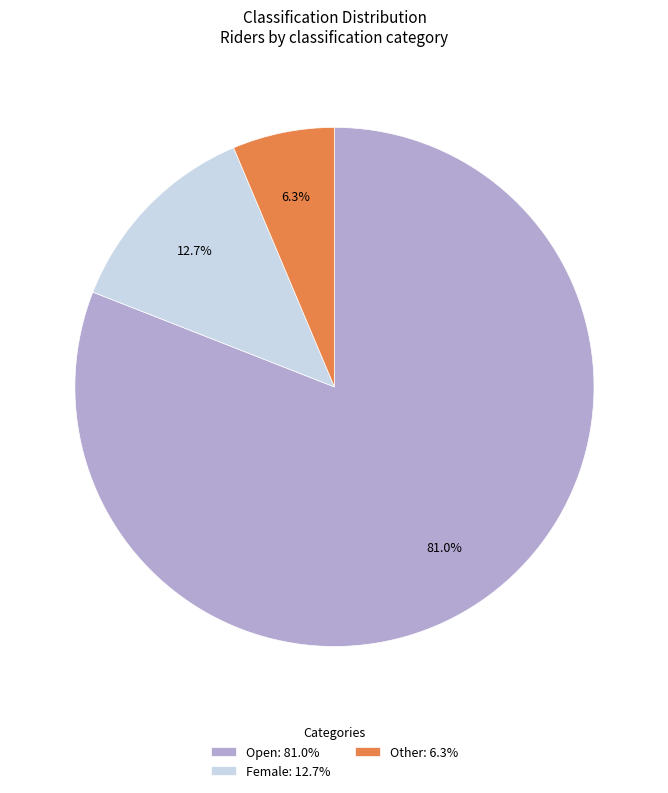

Count the number of slices in the pie.

3